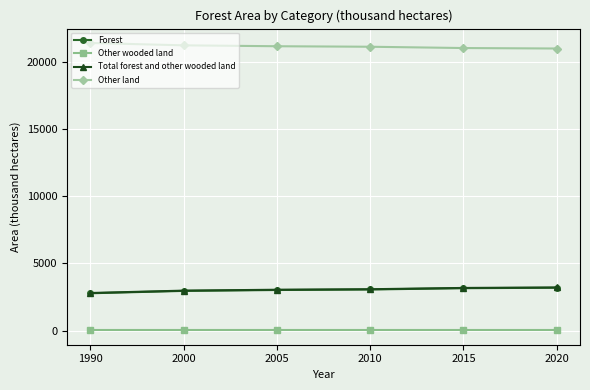

True or false: Total forest and other wooded land and Other land cross at least once.

False